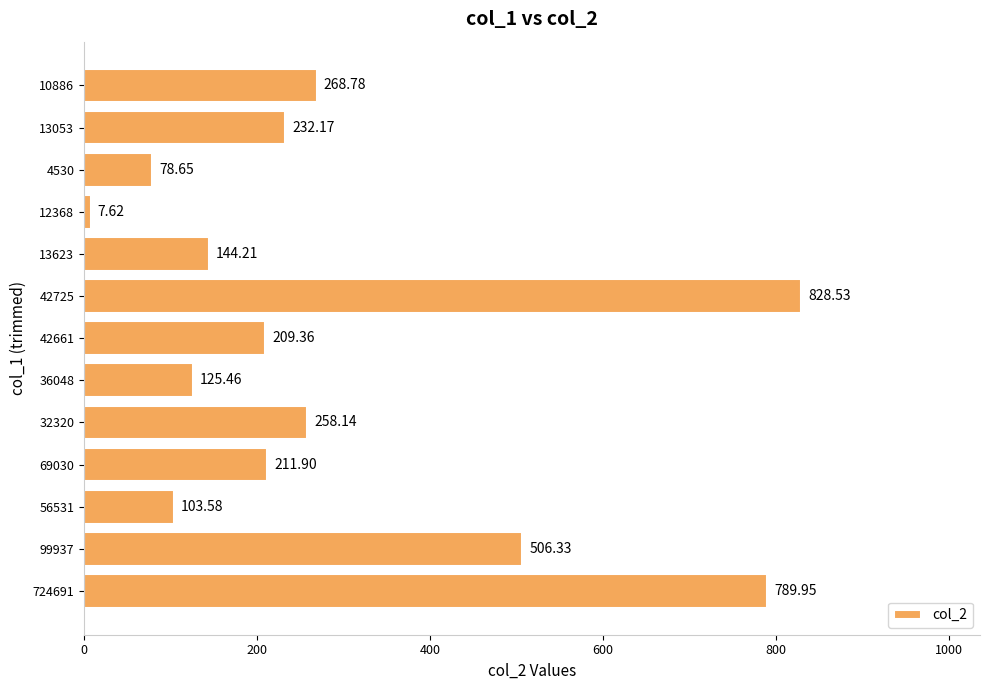

What is the difference between the second highest and minimum values?

782.3